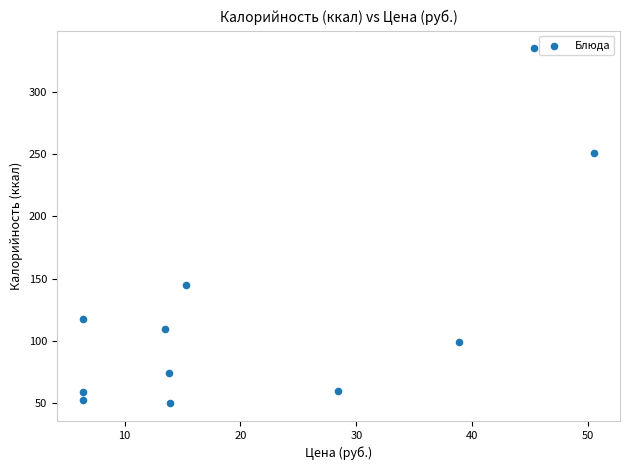

What Y value in the scatter plot is closest to 192?

145